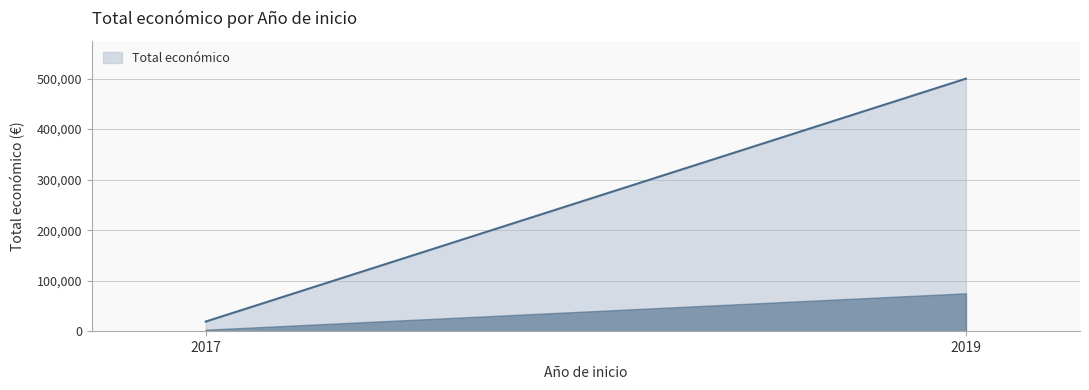

Between 2019 and 2017, which is larger?

2019